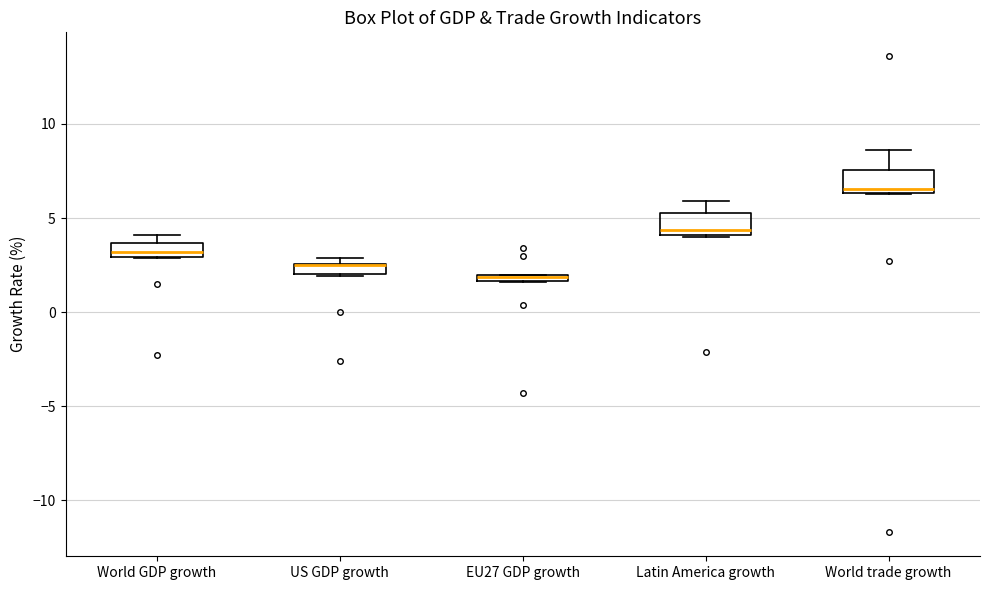

Where is the lower edge of the box for EU27 GDP growth on the y-axis? The values are not printed on the chart, so give them approximately, as read against the axis.

1.5